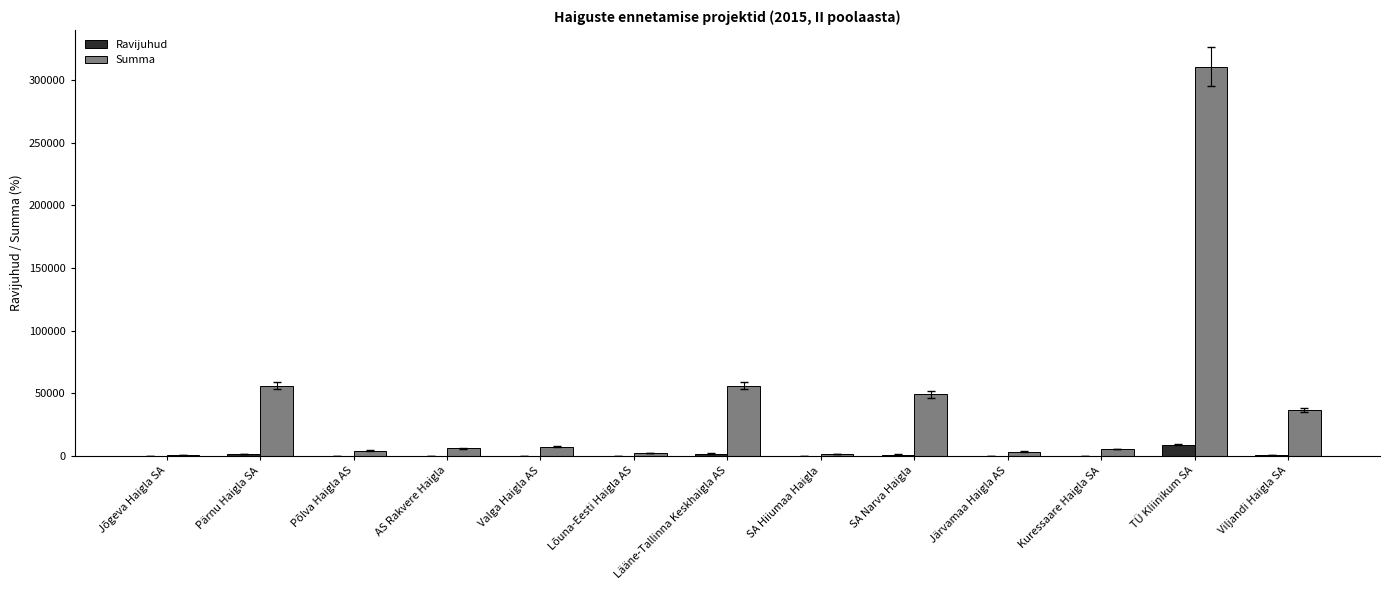

What is the maximum value for Summa?

310795